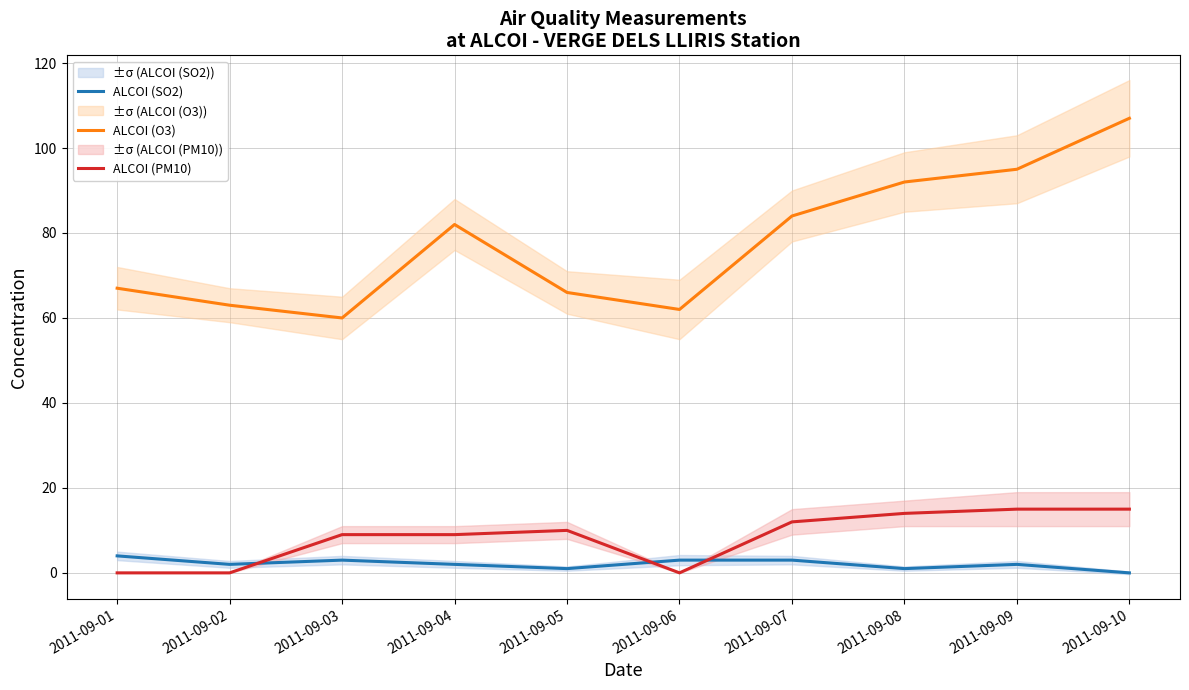

How many interior local valleys does the ALCOI (PM10) series have?

1